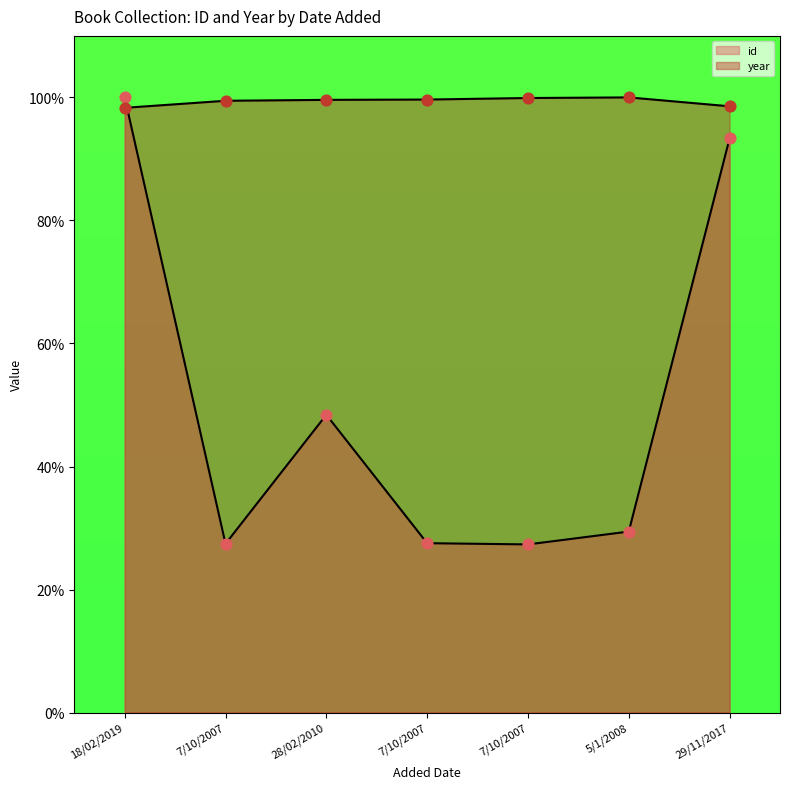

Which series has the largest Y range (max minus min)?

id